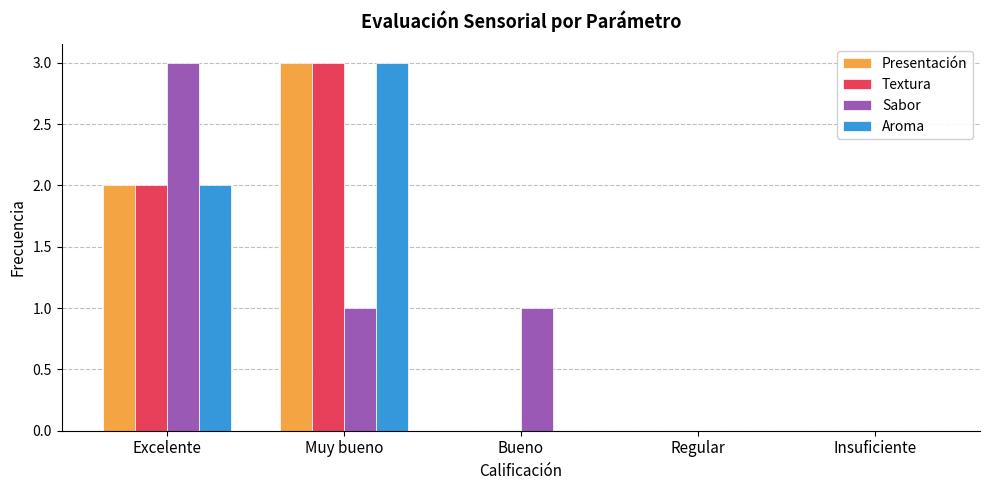

The Aroma series shows 1 at Insuficiente. True or false?

False